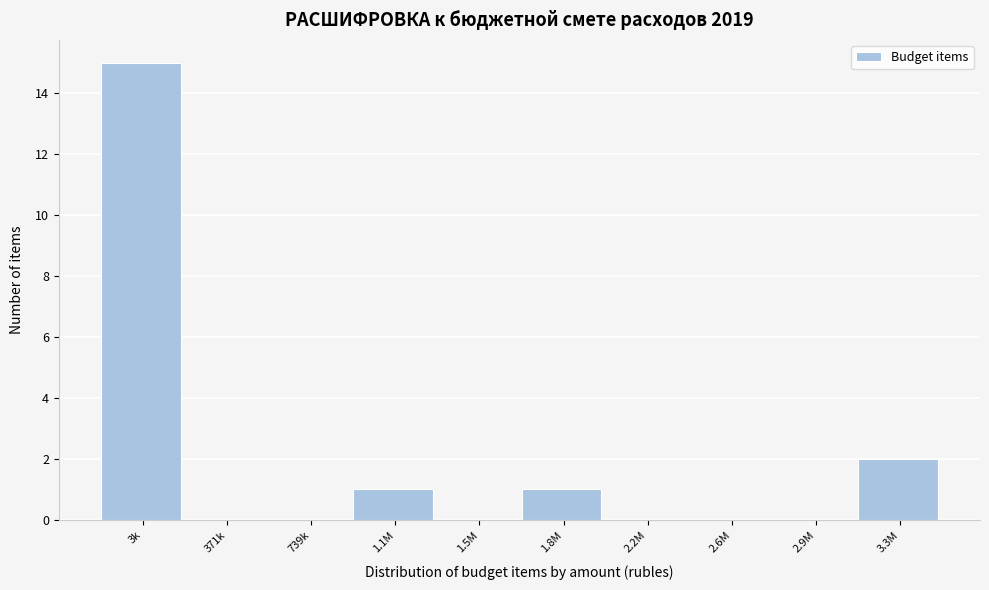

Reading left to right, what are all the values shown in this chart?

3k=15	371k=0	739k=0	1.1M=1	1.5M=0	1.8M=1	2.2M=0	2.6M=0	2.9M=0	3.3M=2